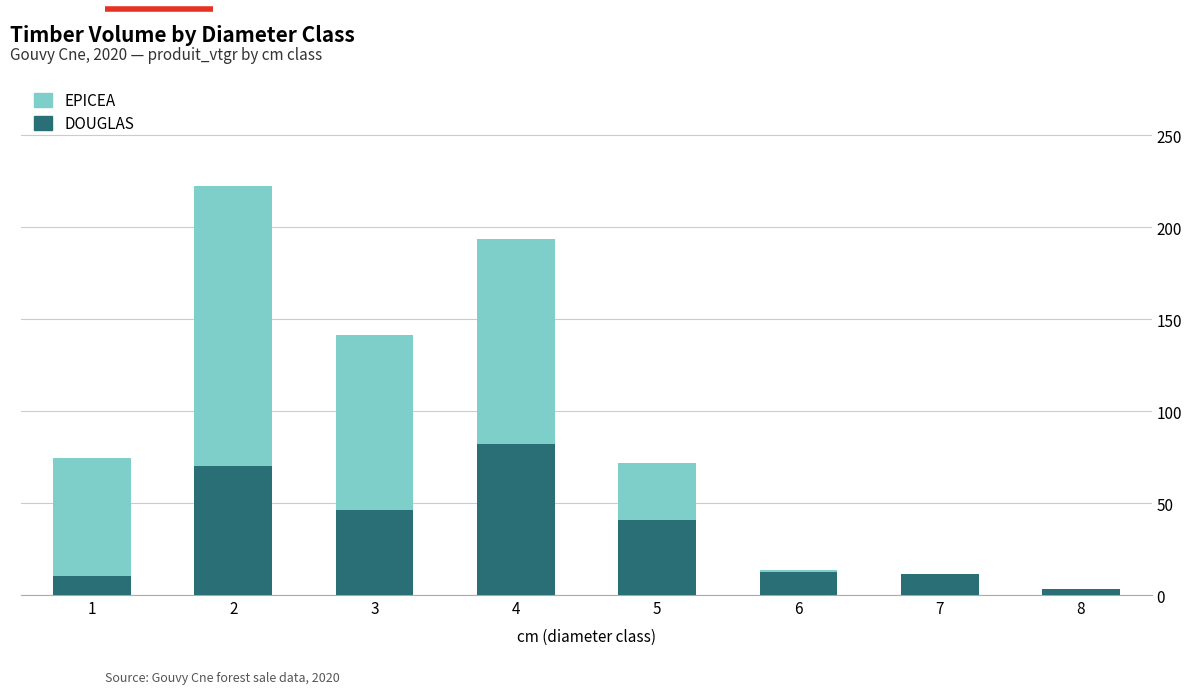

What are all the series names shown in the legend?

EPICEA, DOUGLAS